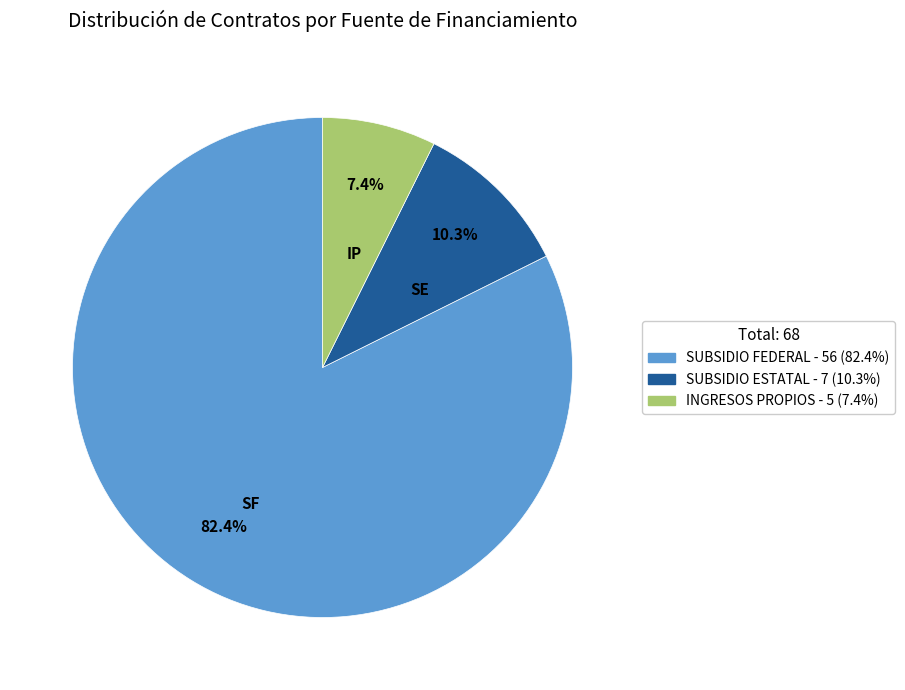

What percentage is the SUBSIDIO ESTATAL slice, to the nearest percent?

10%